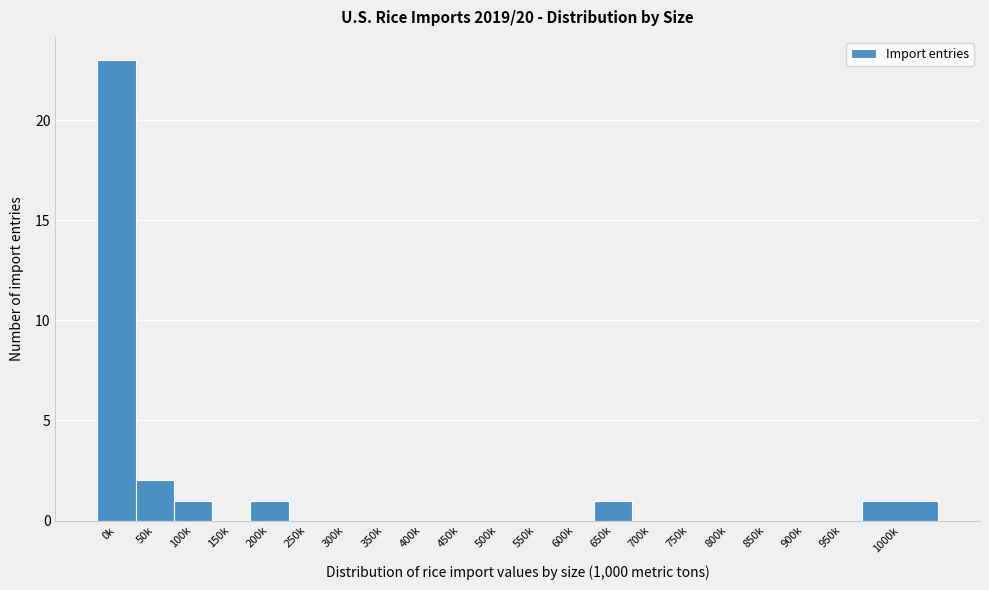

Reading left to right, list all the values displayed in this chart.

0k=23	50k=2	100k=1	150k=0	200k=1	250k=0	300k=0	350k=0	400k=0	450k=0	500k=0	550k=0	600k=0	650k=1	700k=0	750k=0	800k=0	850k=0	900k=0	950k=0	1000k=1